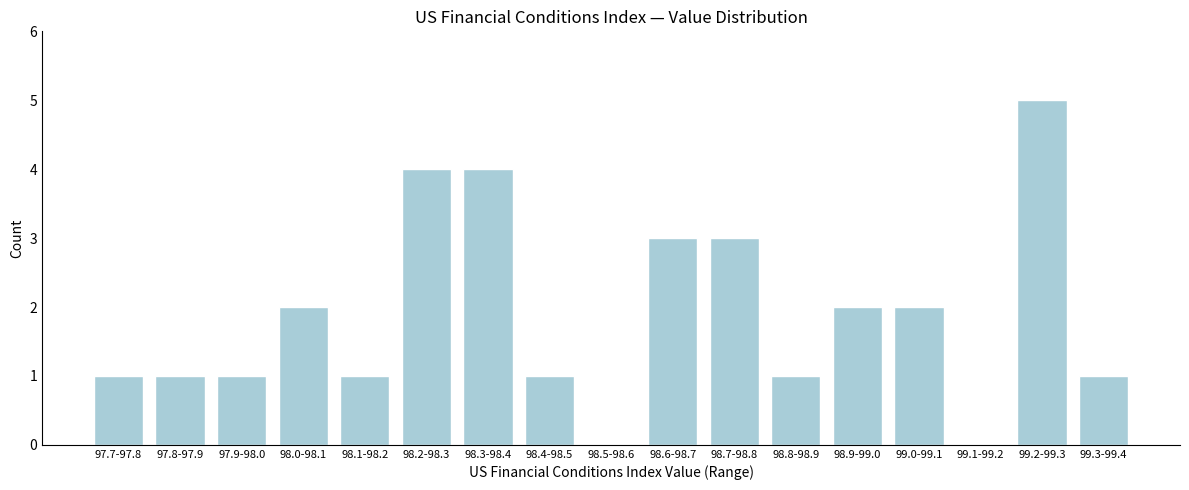

Reading left to right, transcribe all the data shown in this chart.

97.7-97.8=1	97.8-97.9=1	97.9-98.0=1	98.0-98.1=2	98.1-98.2=1	98.2-98.3=4	98.3-98.4=4	98.4-98.5=1	98.5-98.6=0	98.6-98.7=3	98.7-98.8=3	98.8-98.9=1	98.9-99.0=2	99.0-99.1=2	99.1-99.2=0	99.2-99.3=5	99.3-99.4=1